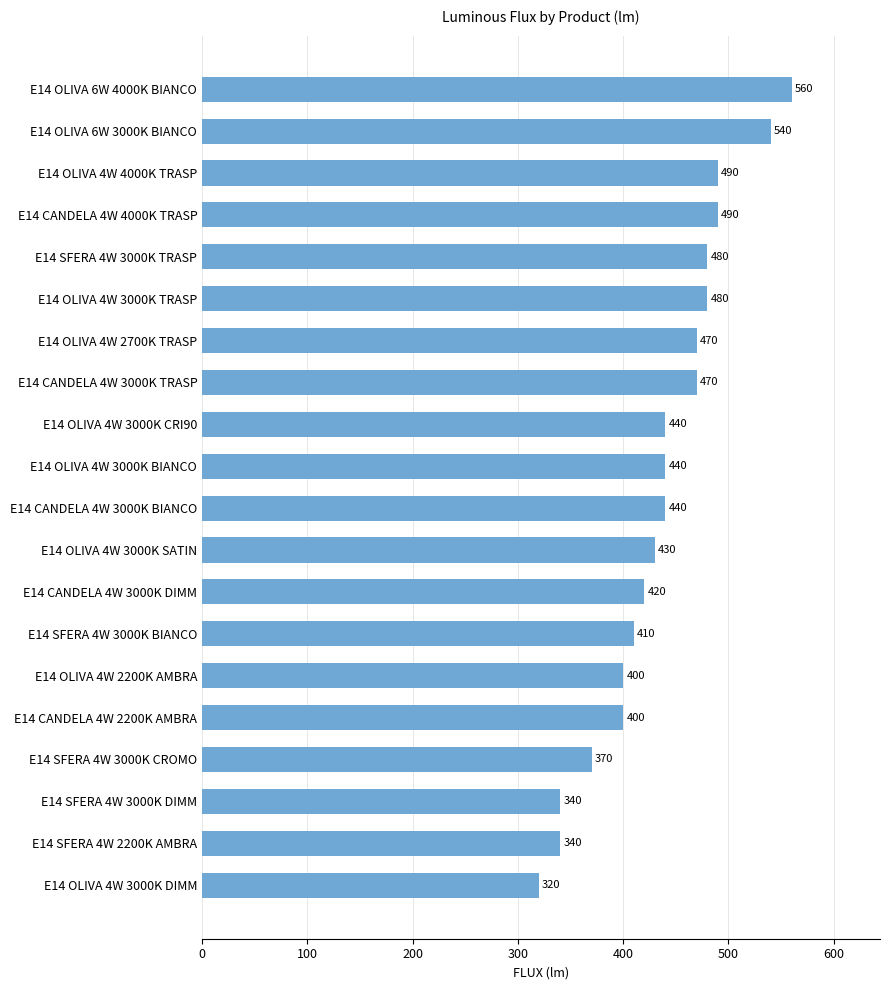

What is the difference between the maximum and second lowest values?

220